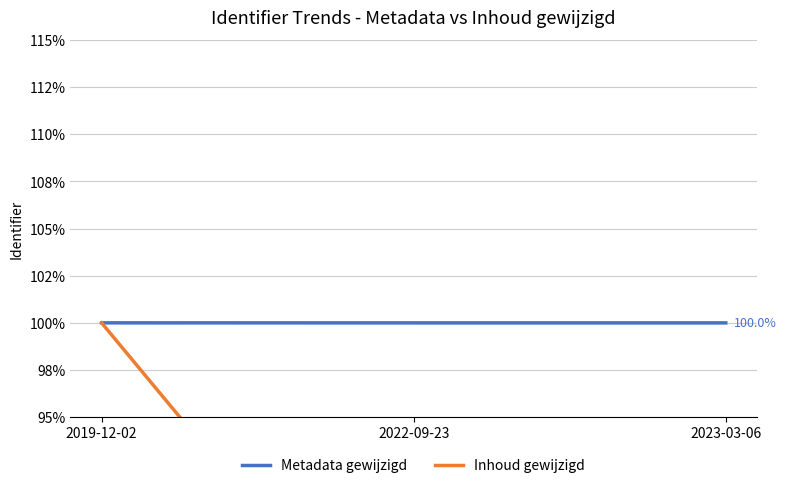

What position from the left is 2022-09-23?

2